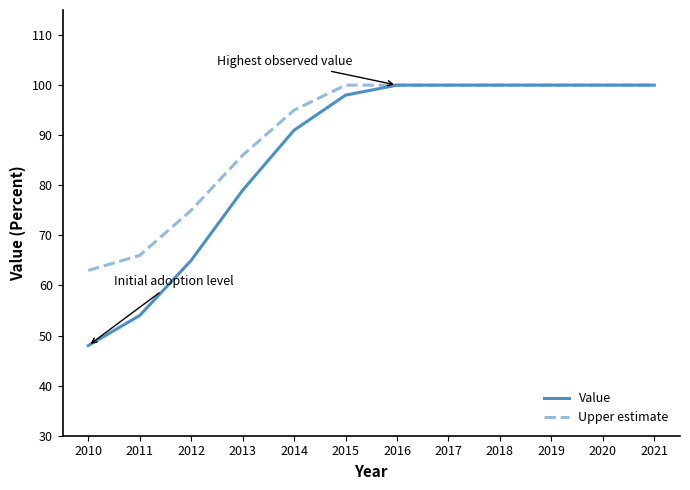

Rank the series at 2012 from lowest to highest value.

Value, Upper estimate